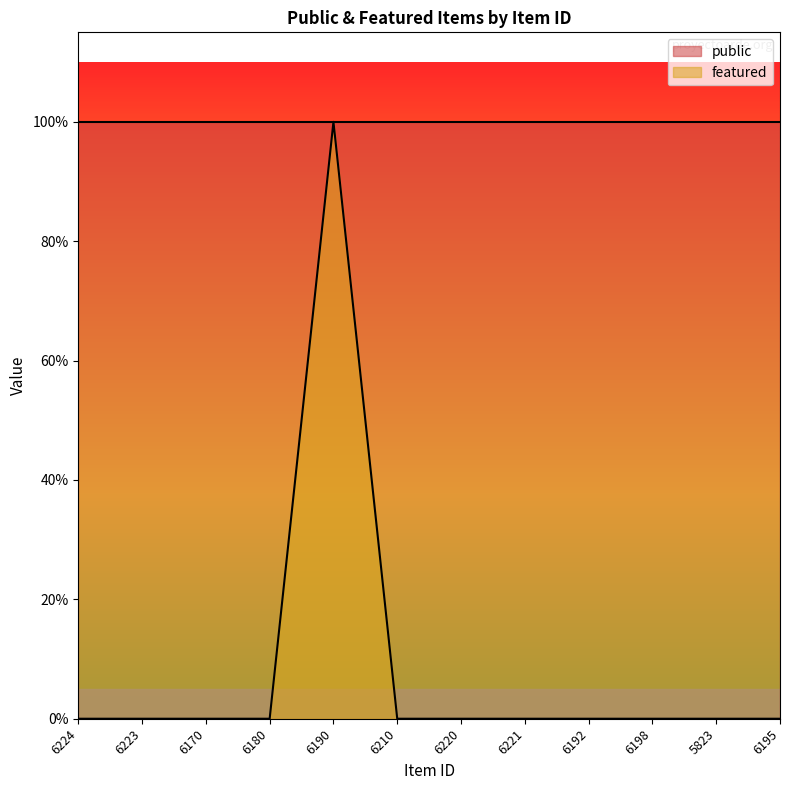

How many values are between 0 and 1?

12